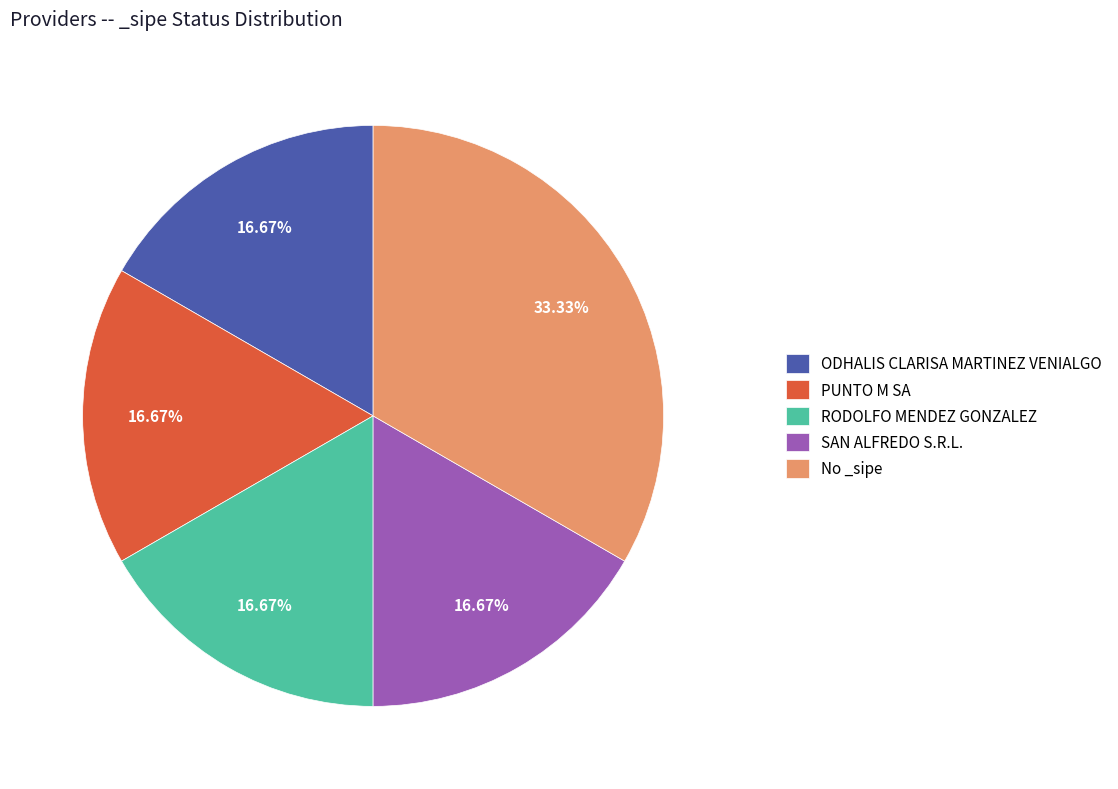

What is the largest slice in the pie chart?

No _sipe